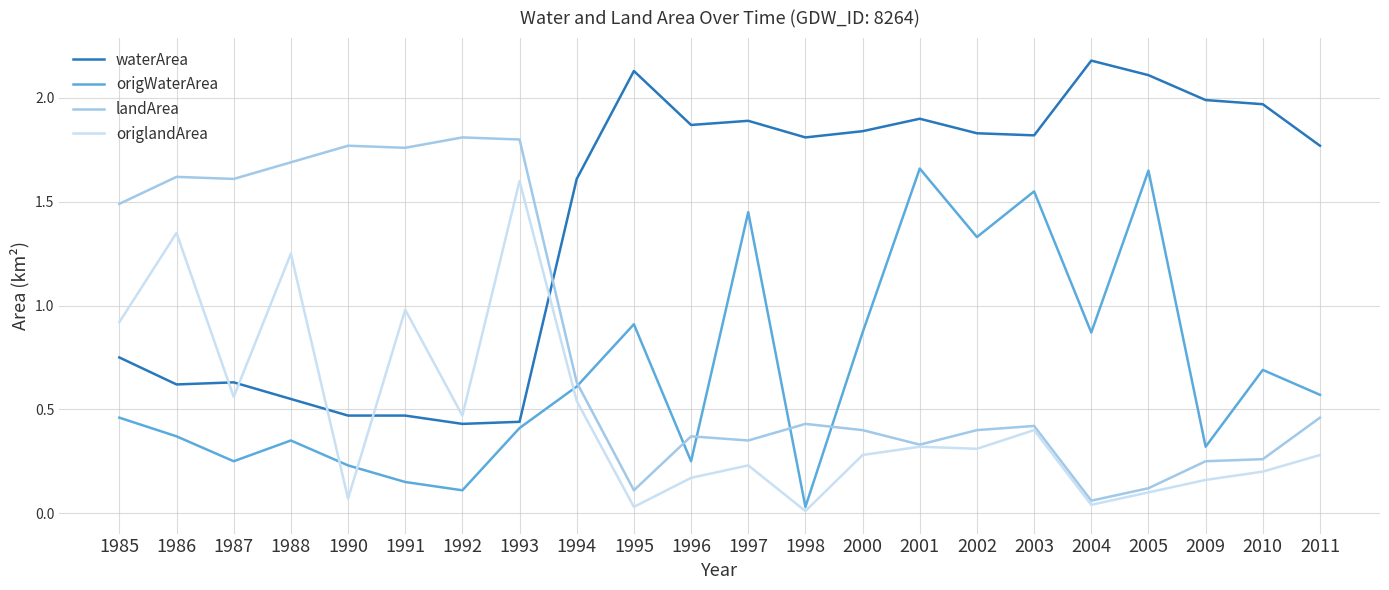

What is the sum of all origWaterArea values?

15.1